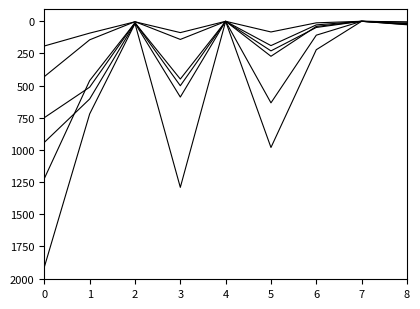

How many lines are shown in the chart?

6